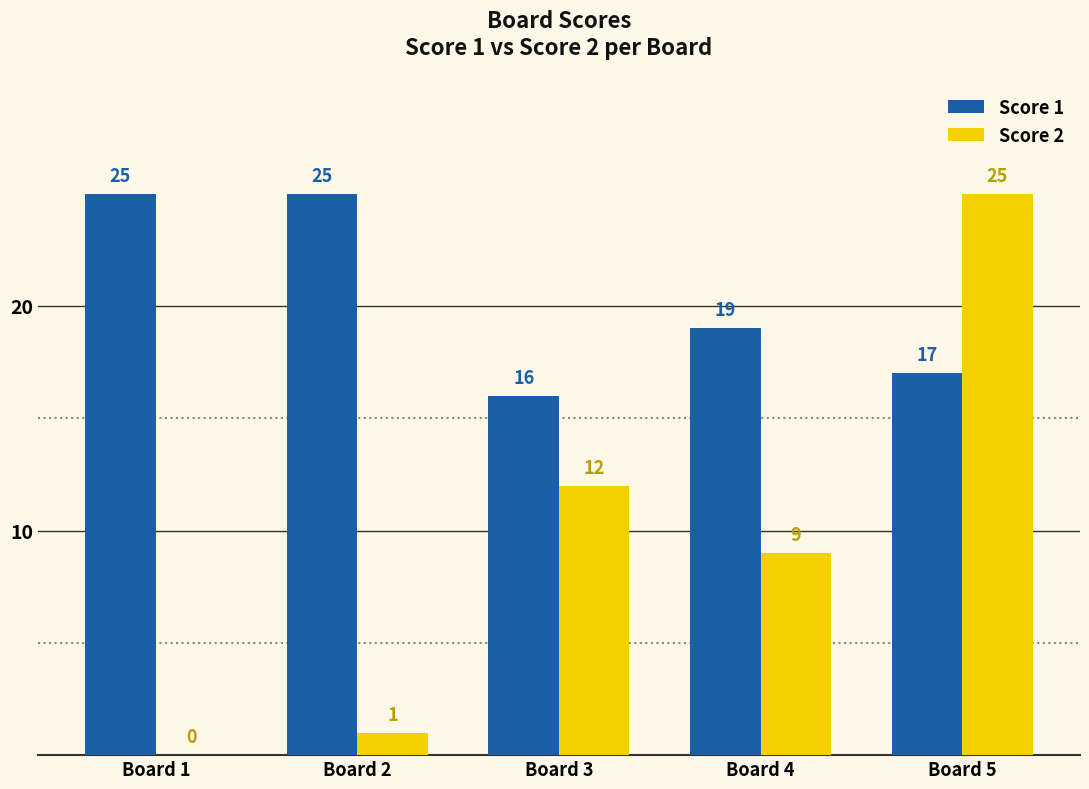

What is the sum of the Score 1 values at Board 3 and Board 4?

35